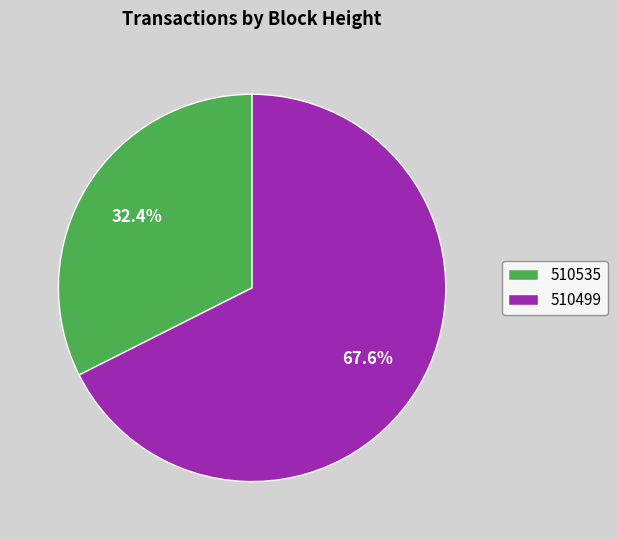

Count the number of slices in the pie.

2